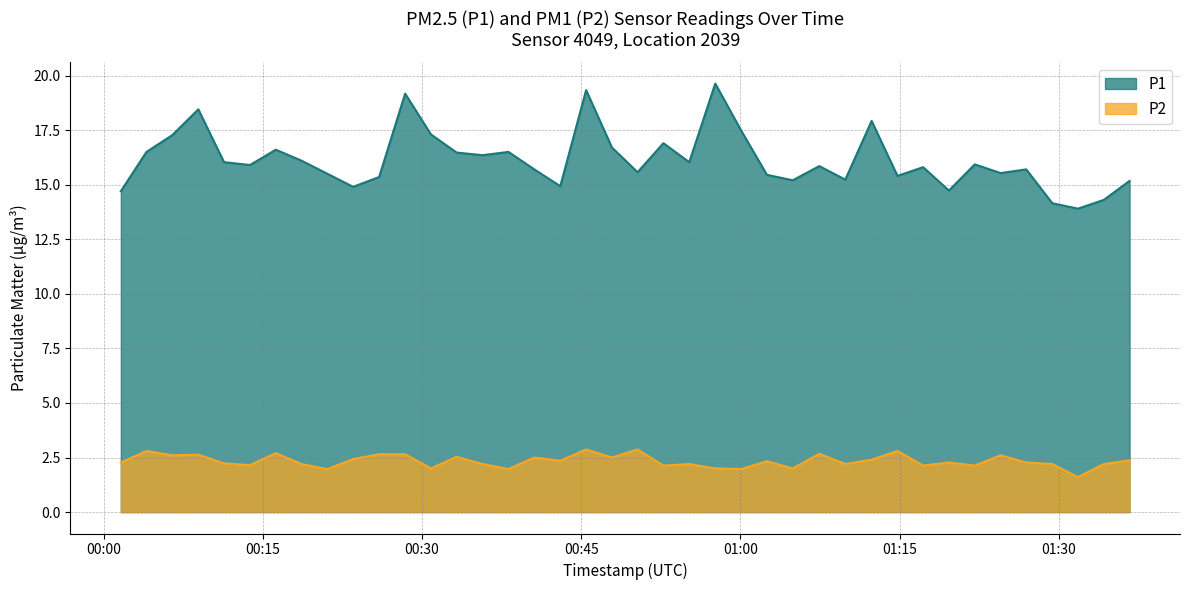

How many values in the P2 series are below 2?

4